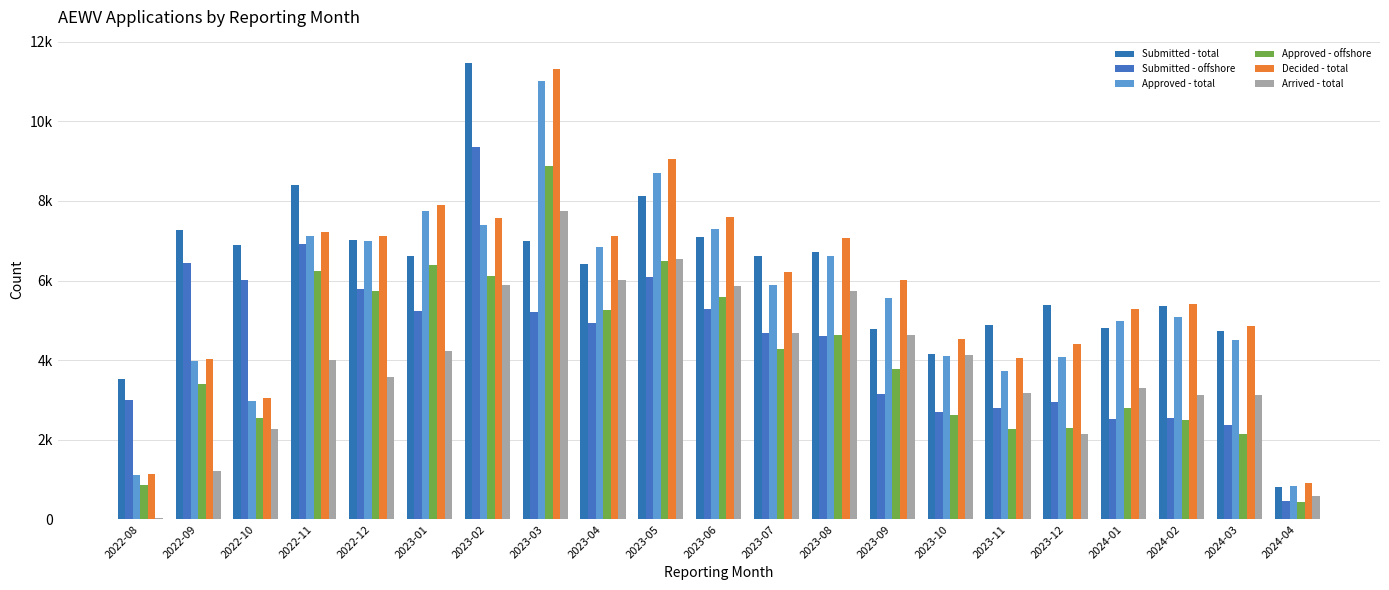

Which series has the largest total across all categories?

Submitted - total